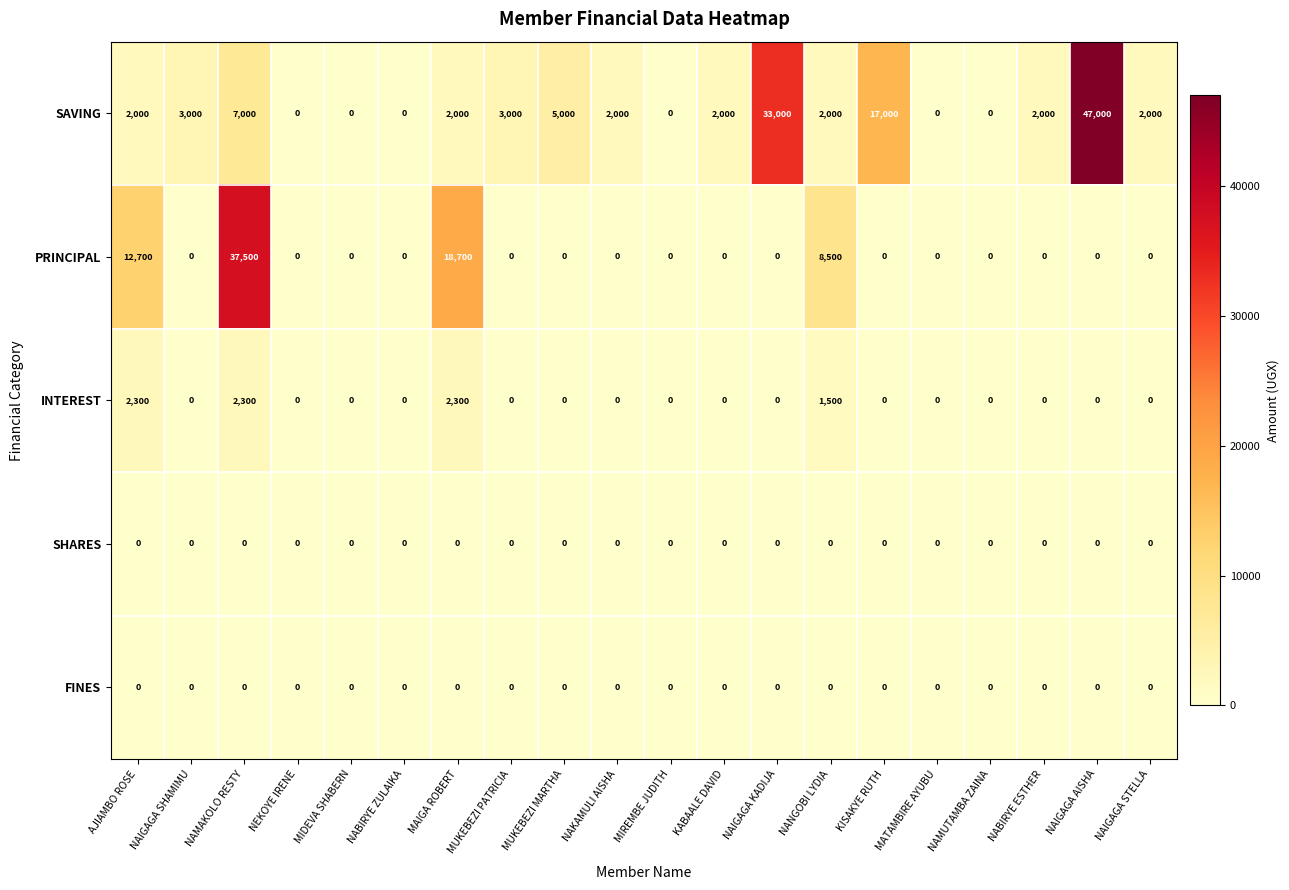

What is the sum of all SAVING values?

129000